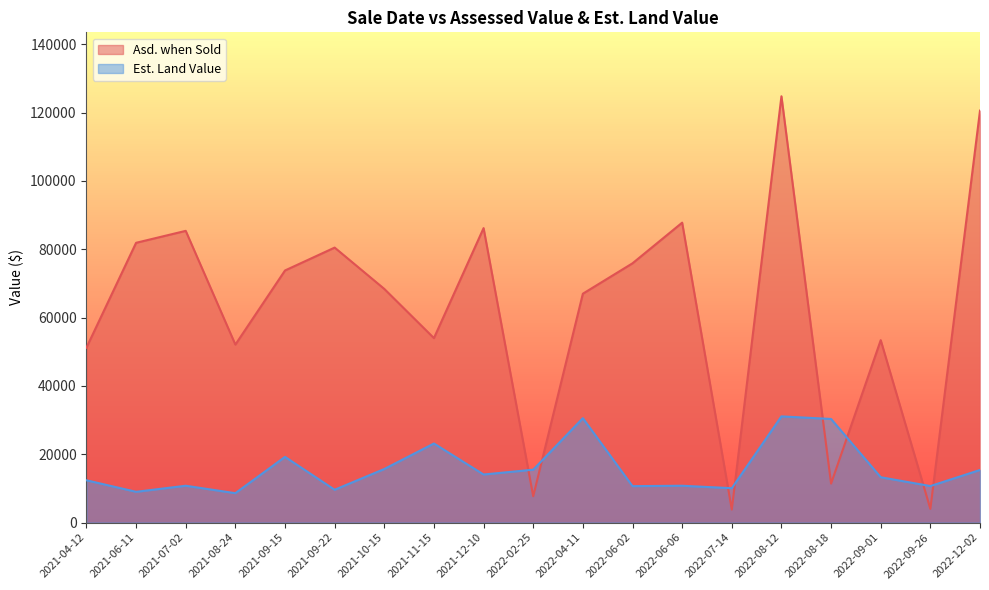

Reading left to right, transcribe all the data shown in this chart.

Asd. when Sold: 51200	81900	85400	52100	73800	80500	68400	54000	86200	7700	67000	75900	87800	3800	124800	11400	53400	4000	120600
Est. Land Value: 12375	9000	10775	8596	19226	9600	15679	23145	14067	15480	30555	10661	10775	10055	31080	30326	13270	10682	15396